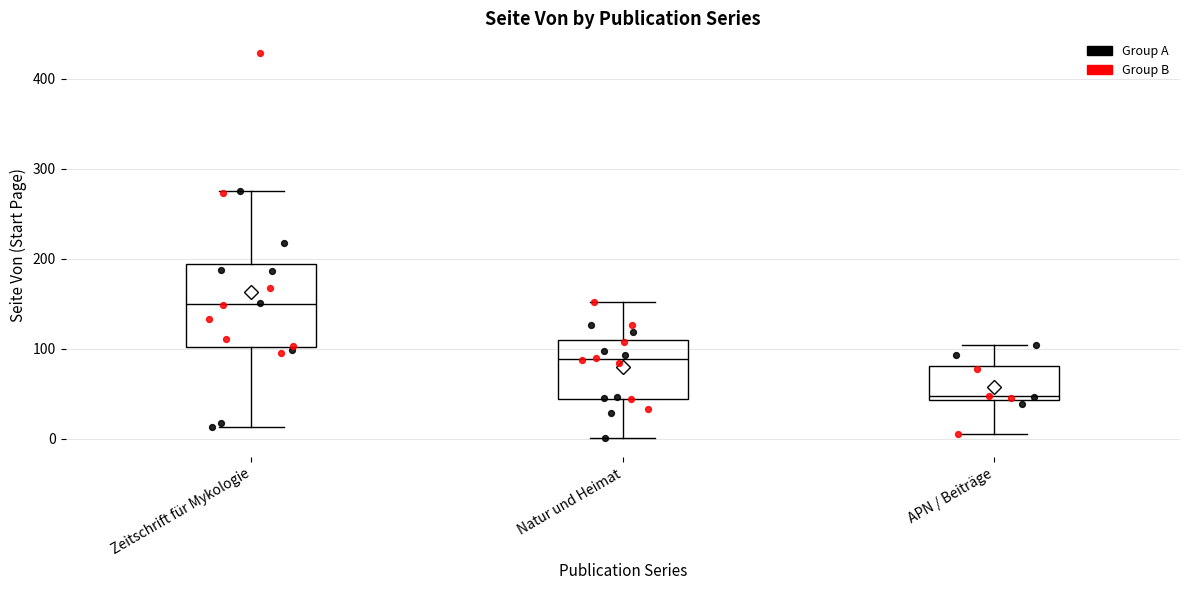

Which box's median line is the lowest?

APN / Beiträge